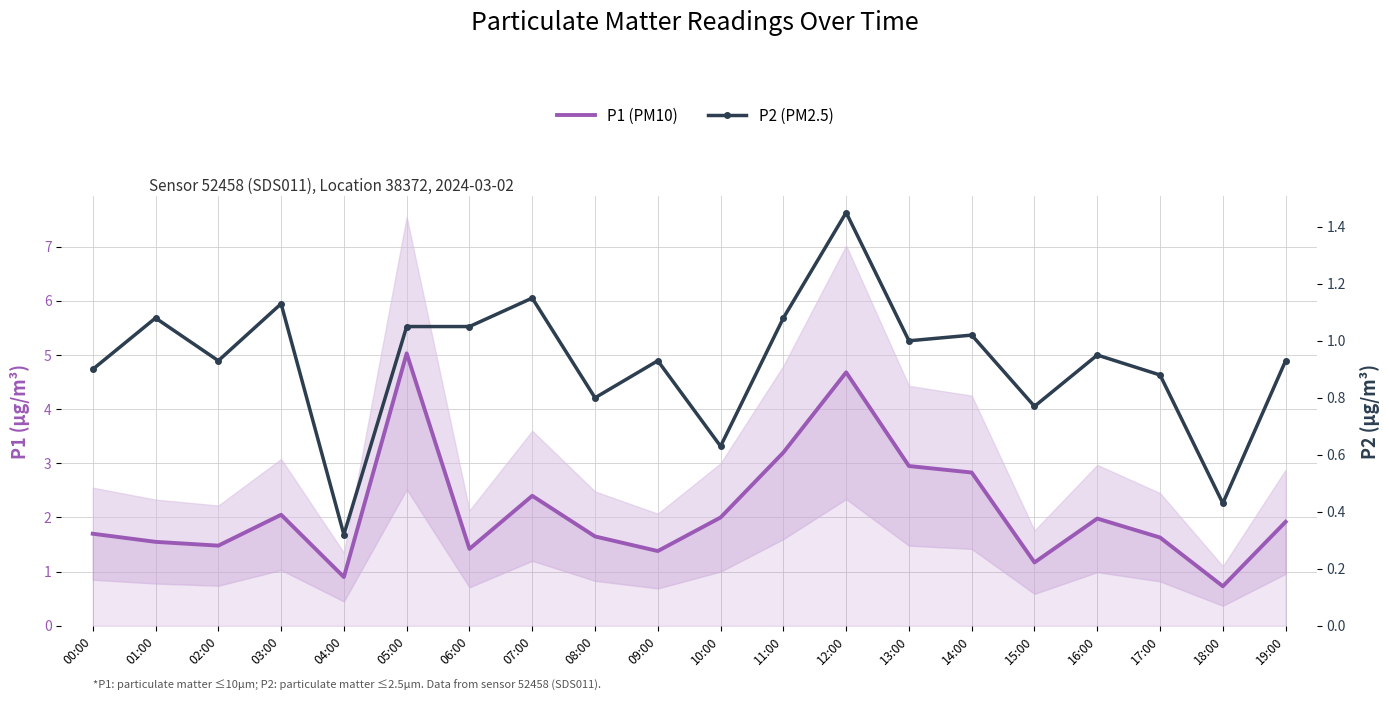

List the series in order of their overall mean, lowest first.

P2 (PM2.5), P1 (PM10)